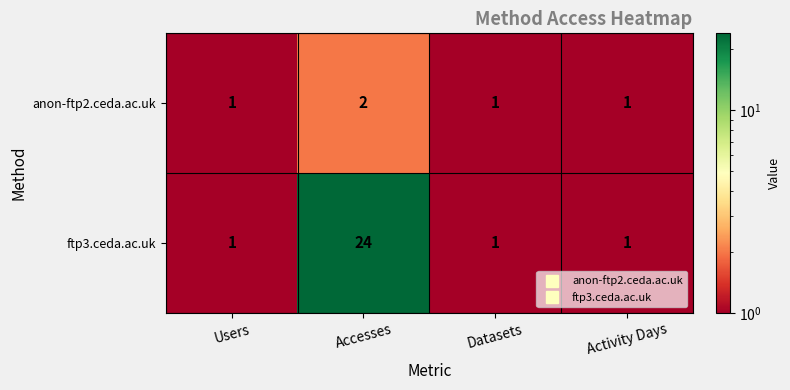

What is the total value across all series at Accesses?

26